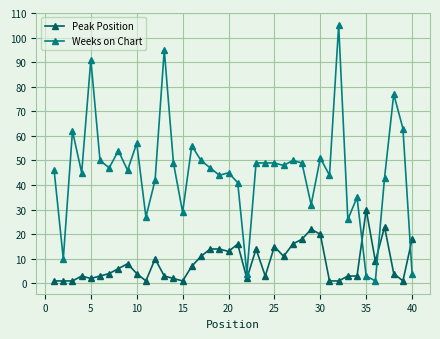

What is the maximum value for Peak Position?

30